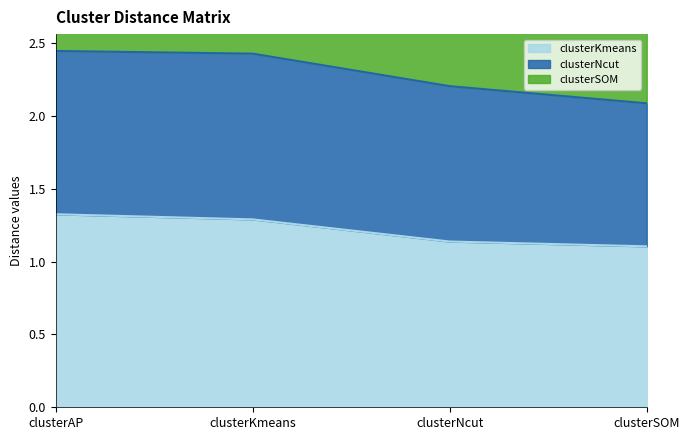

Count the clusterKmeans values in the range 1 to 2.

4